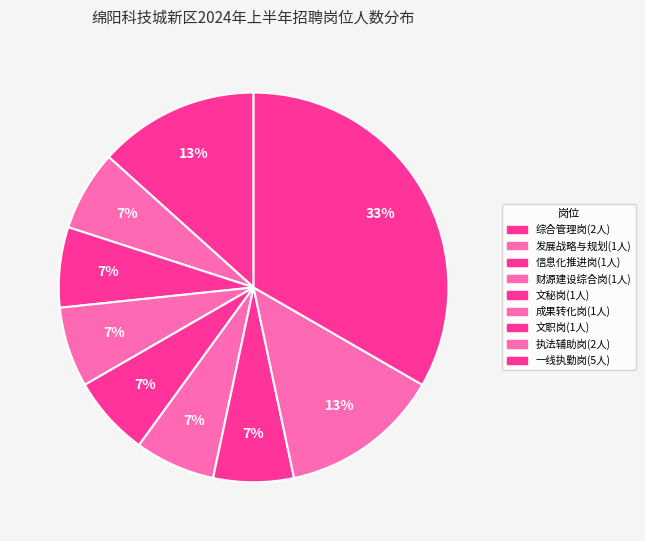

The 信息化推进岗 slice represents 7% of the pie. True or false?

True